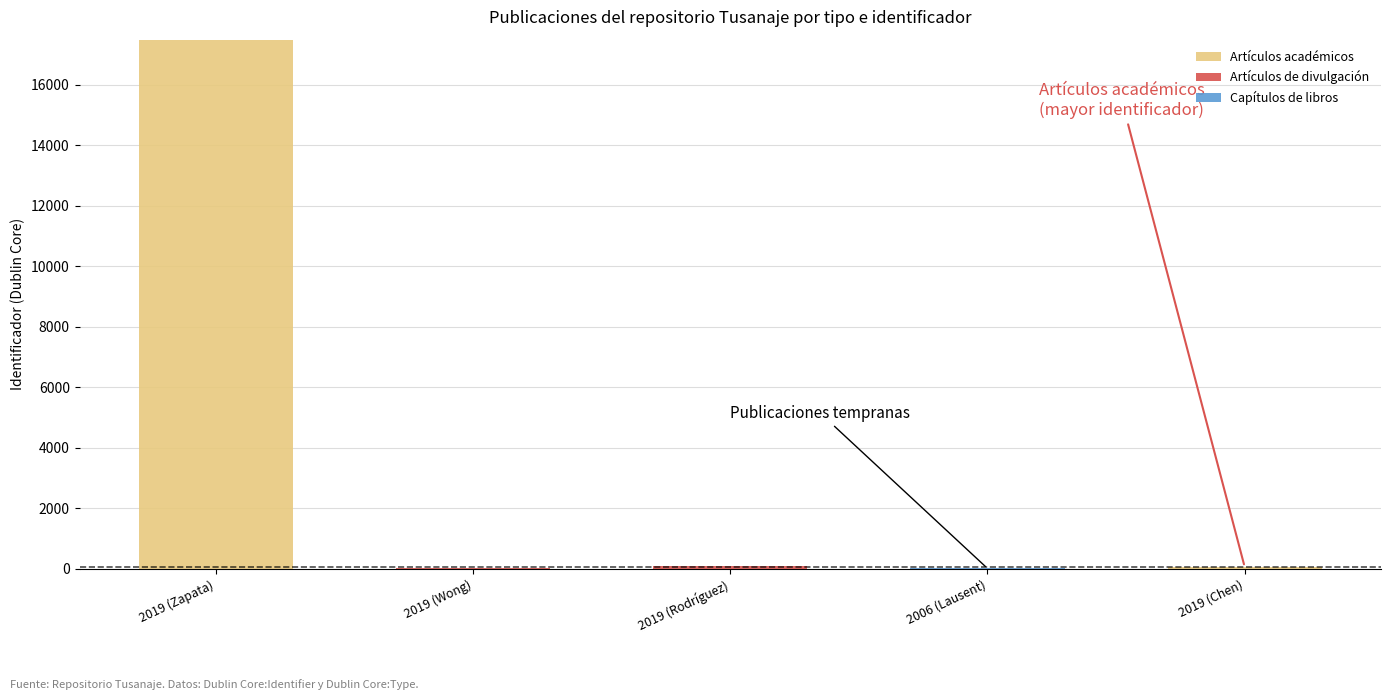

Does the chart contain stacked bars?

Yes